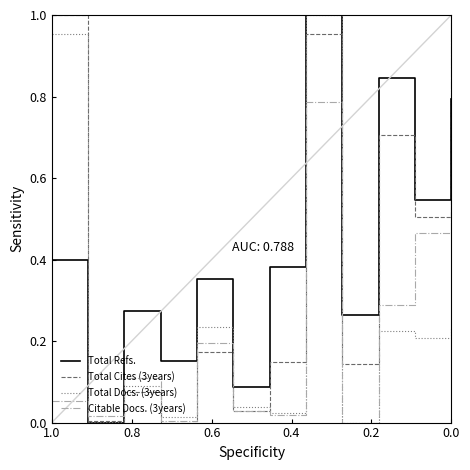

How many series are shown in this chart?

4